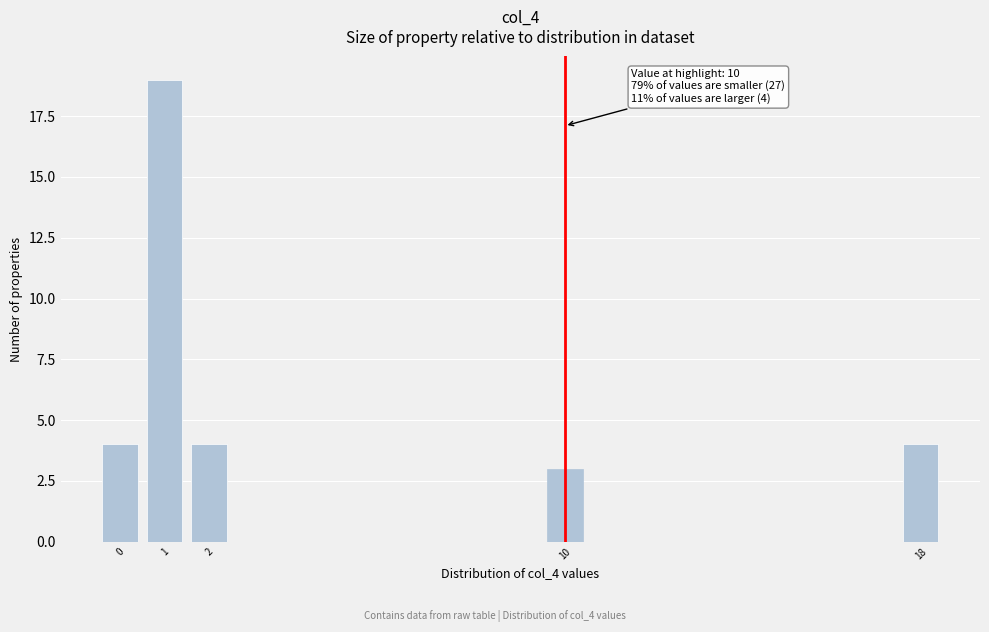

Reading left to right, list all the values displayed in this chart.

0=4	1=19	2=4	10=3	18=4